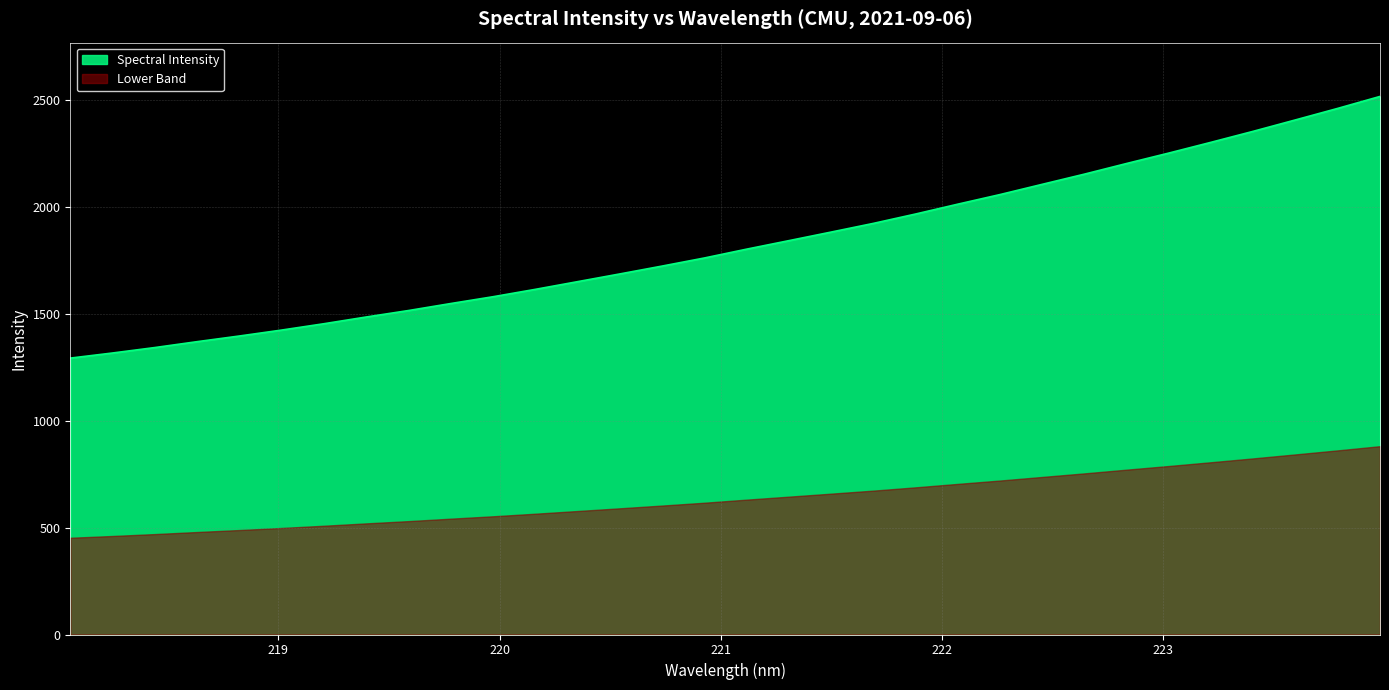

Rank the series by their maximum value, from lowest to highest.

Lower Band, Spectral Intensity